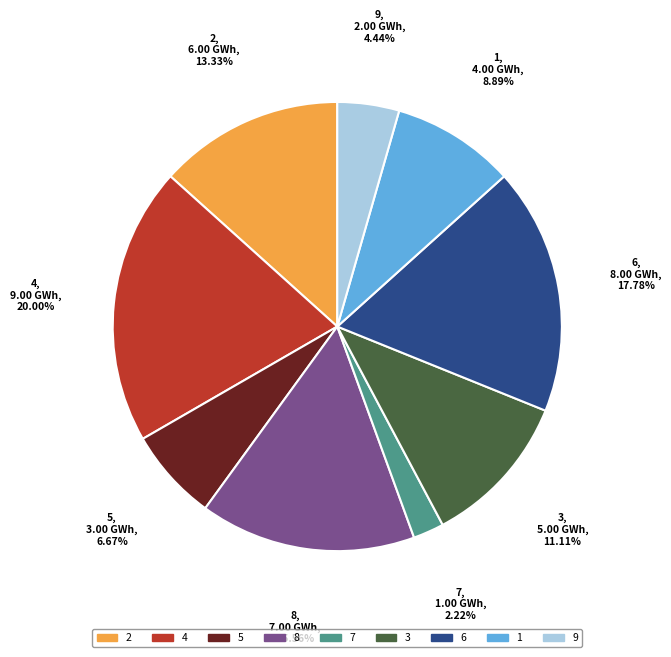

How many segments does this pie chart have?

9